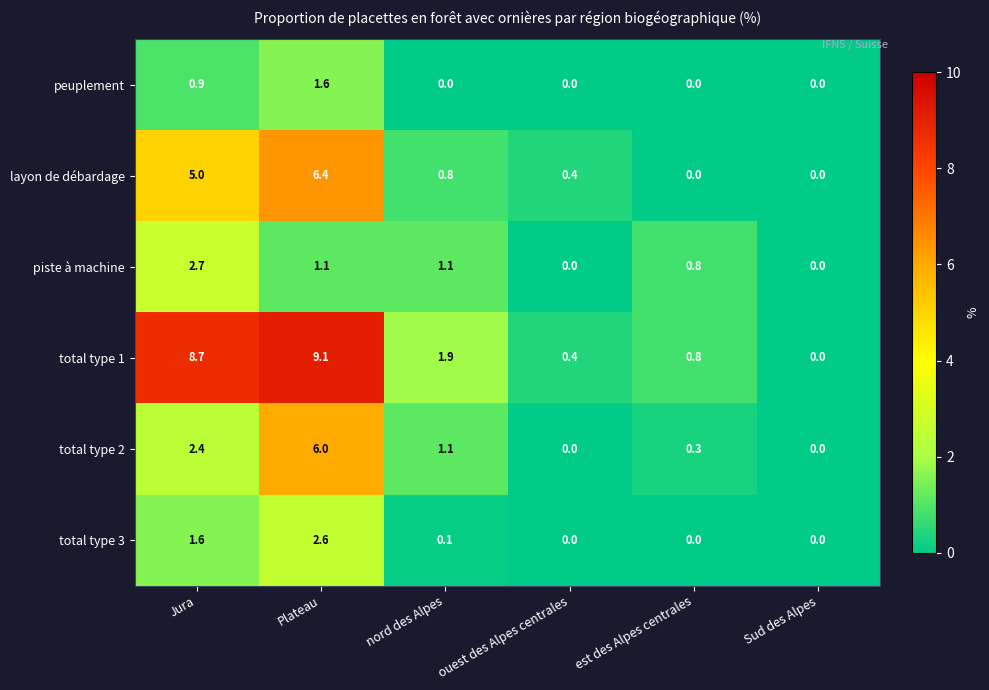

Between Plateau and nord des Alpes, which series saw the biggest shift?

total type 1